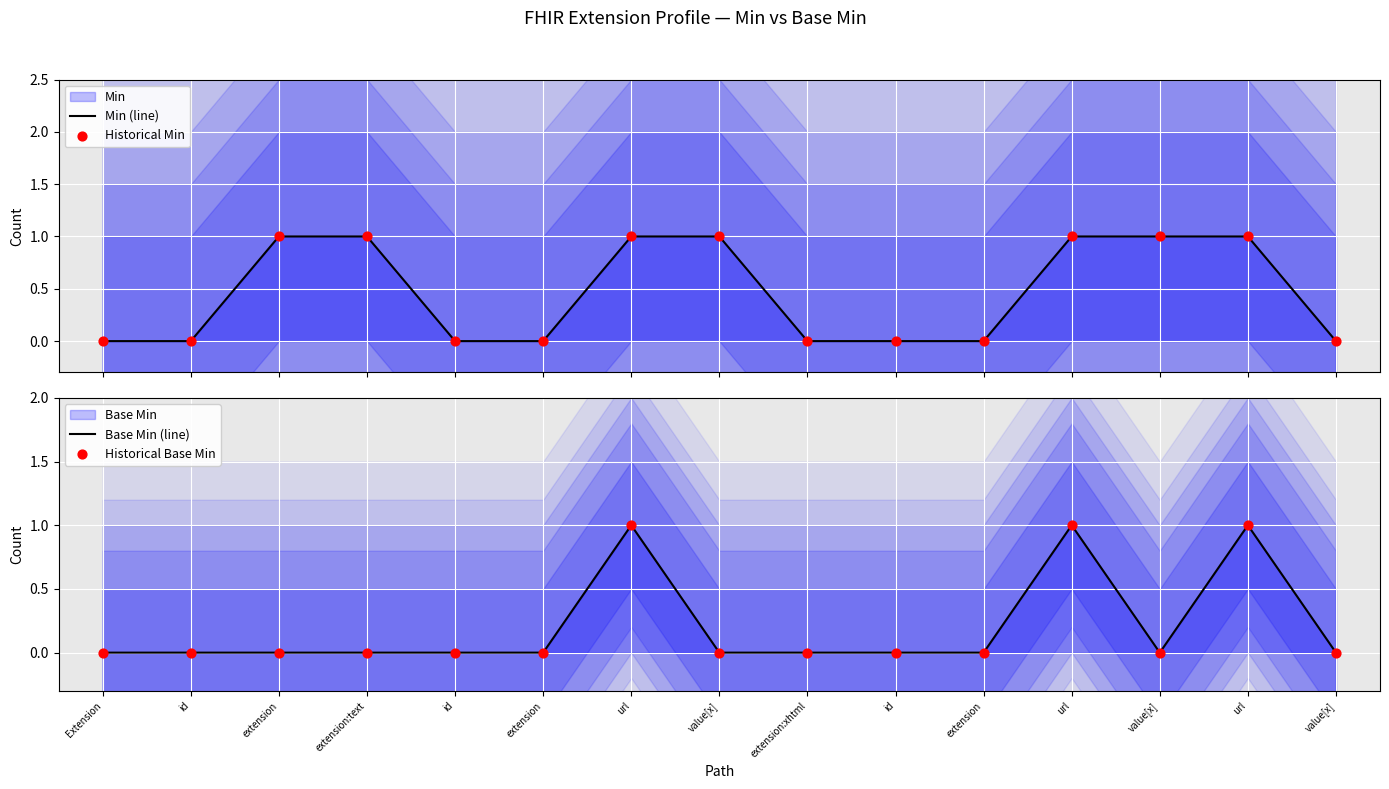

What is the total value across all series at url?

4